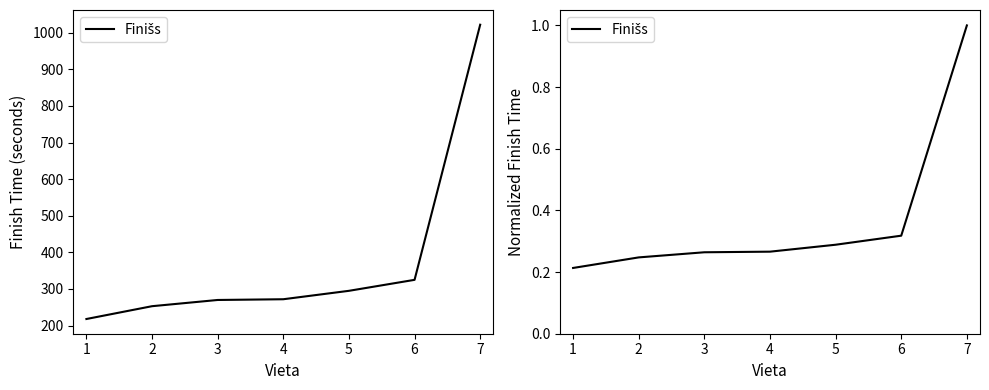

Count the number of categories in the chart.

7